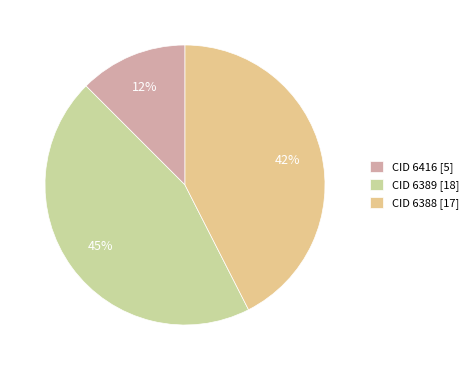

How many segments does this pie chart have?

3